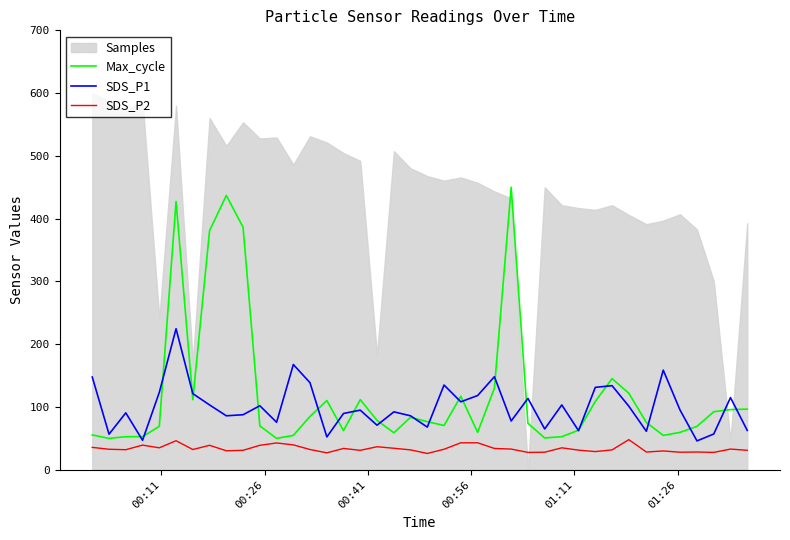

Reading left to right, extract all data points from this chart.

Max_cycle: 55.5	50.0	52.7	52.7	69.2	427.4	111.6	380.8	437.0	386.3	69.9	50.0	54.8	84.9	110.3	62.3	111.6	78.8	58.9	83.6	76.7	70.5	117.1	59.6	130.1	450.0	74.0	50.7	52.7	63.0	108.9	145.2	121.9	75.3	54.8	59.6	69.2	92.5	95.9	96.6
SDS_P1: 147.7	56.7	90.7	47.0	123.3	224.7	121.3	103.3	86.0	87.7	102.0	75.7	167.7	138.7	52.3	89.7	95.0	71.0	92.3	86.0	68.0	135.0	108.3	118.3	148.3	77.7	113.7	65.0	103.3	62.3	131.3	134.0	101.3	61.3	158.7	95.3	46.0	57.0	115.0	62.7
SDS_P2: 35.7	32.7	32.0	39.3	35.0	46.3	32.3	39.0	30.3	31.0	39.0	42.7	39.7	32.3	27.0	34.0	31.0	36.7	34.3	31.7	26.0	32.7	43.0	43.0	34.0	33.0	27.7	28.0	35.0	31.3	29.0	31.7	48.0	28.3	30.0	28.0	28.3	27.7	33.0	31.0